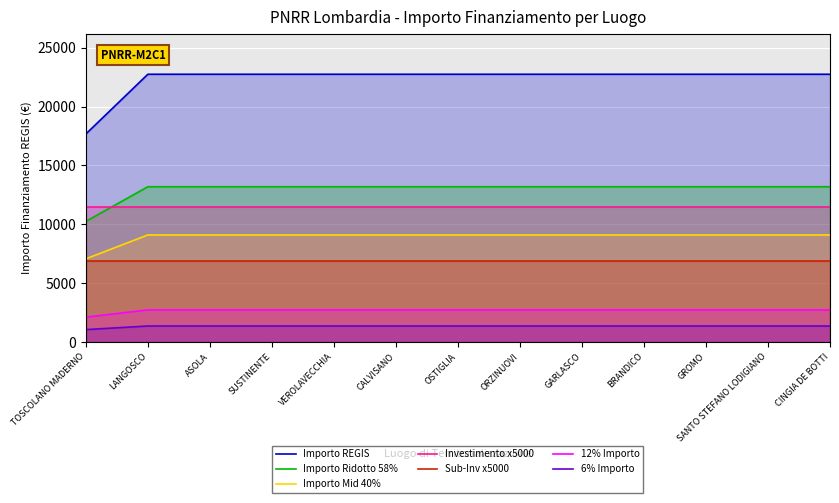

What is the label of the 12th point from the right?

LANGOSCO